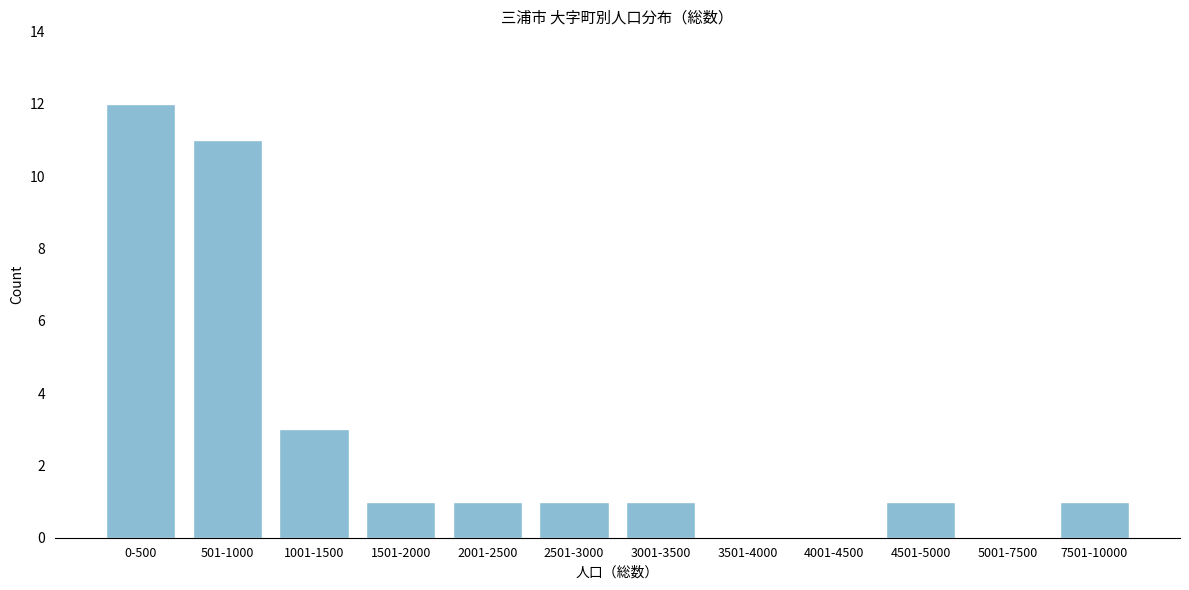

Reading left to right, extract all data points from this chart.

0-500=12	501-1000=11	1001-1500=3	1501-2000=1	2001-2500=1	2501-3000=1	3001-3500=1	3501-4000=0	4001-4500=0	4501-5000=1	5001-7500=0	7501-10000=1